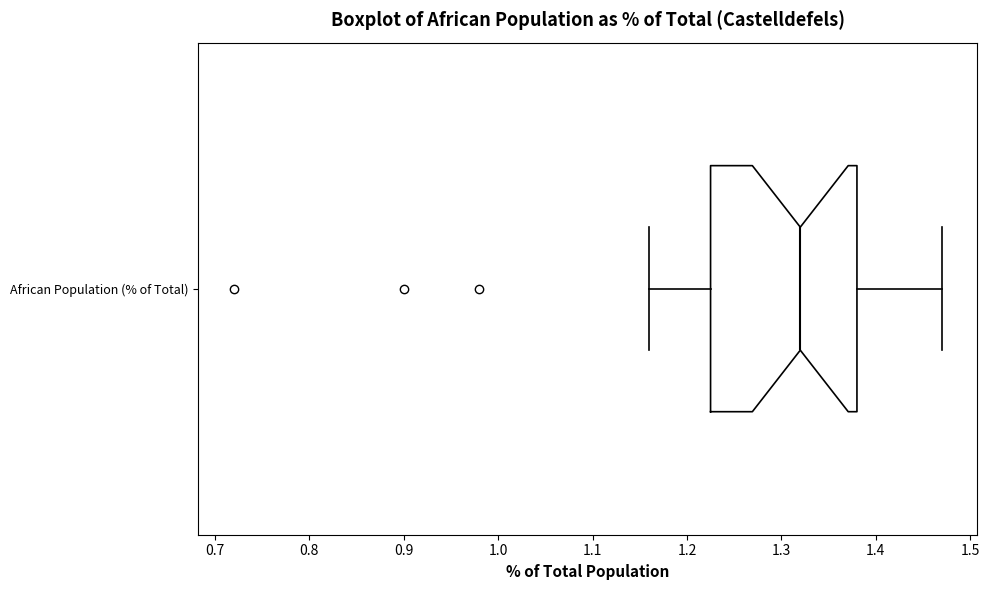

Read this box plot against the x-axis: the position of the median line, the range covered by the box, and the ends of both whiskers. The values are not printed on the chart, so give them approximately, as read against the axis.

median 1.32, box 1.23 to 1.38, whiskers 1.16 to 1.47